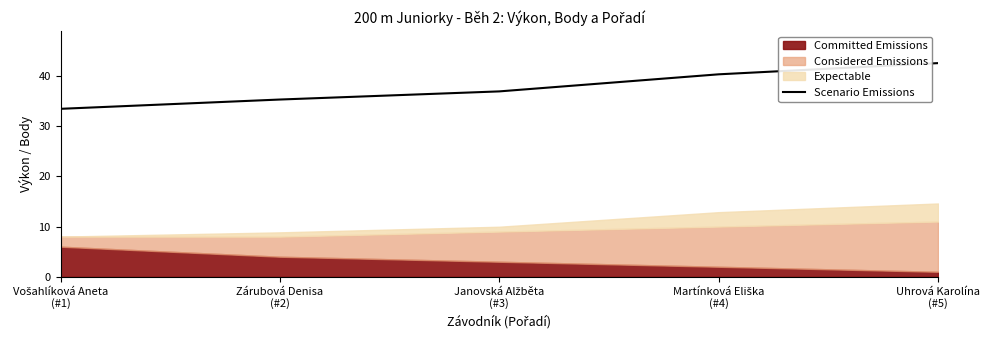

Does the chart have visible grid lines?

No